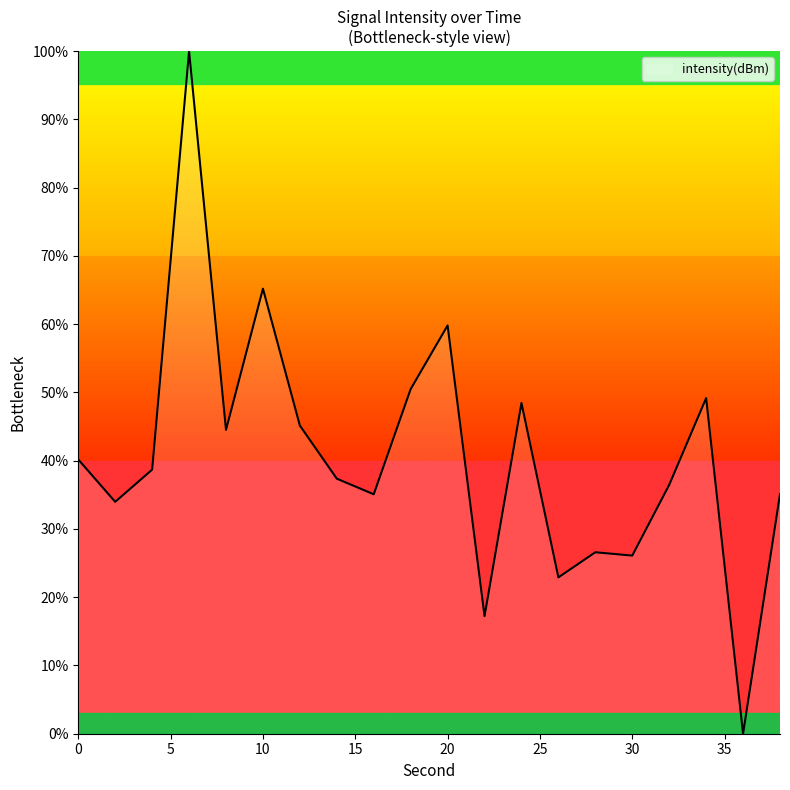

What is the greatest value displayed?

100.0